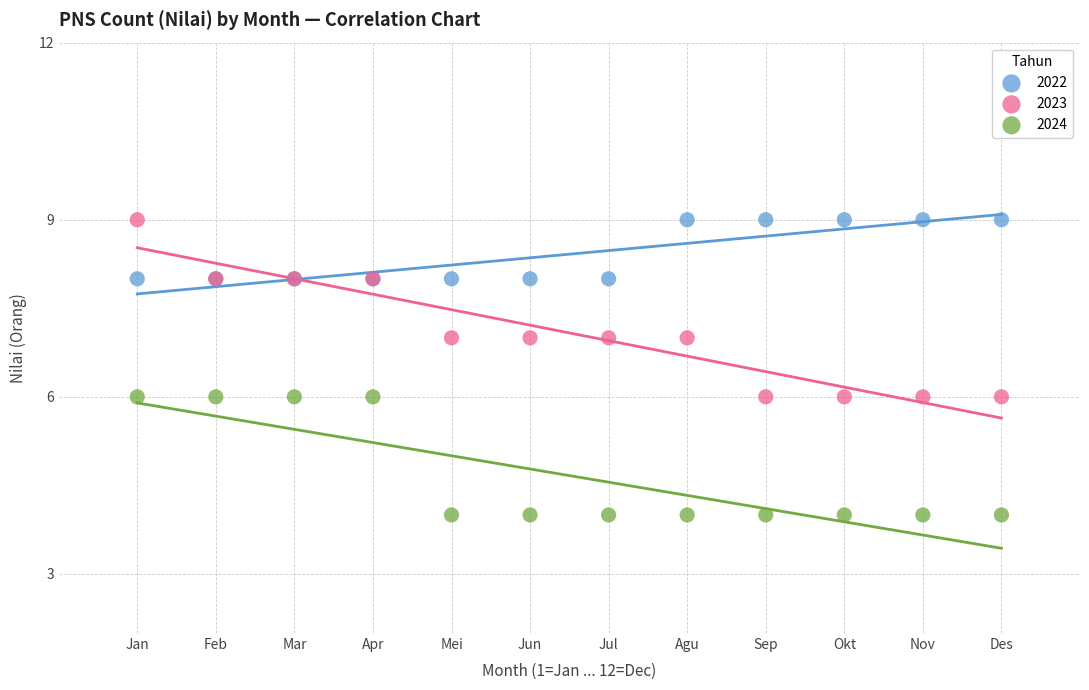

What are all the series names shown in the legend?

2022, 2023, 2024